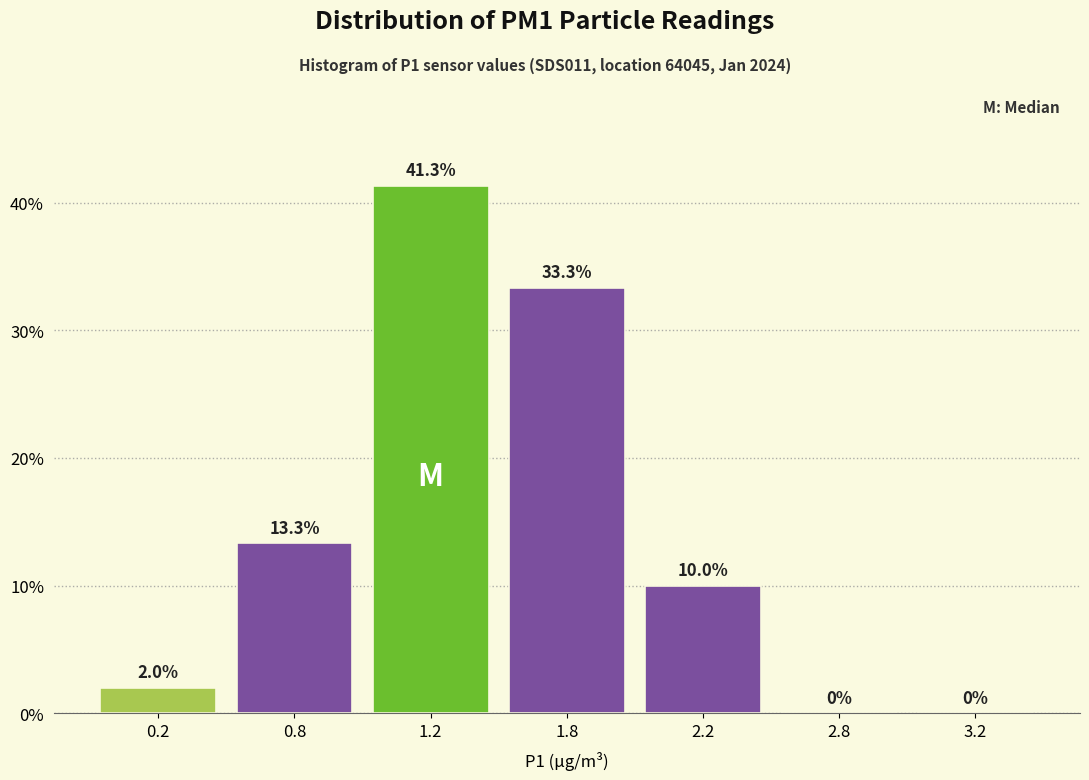

Reading left to right, extract all data points from this chart.

0.2=2.0	0.8=13.3	1.2=41.3	1.8=33.3	2.2=10.0	2.8=0.0	3.2=0.0